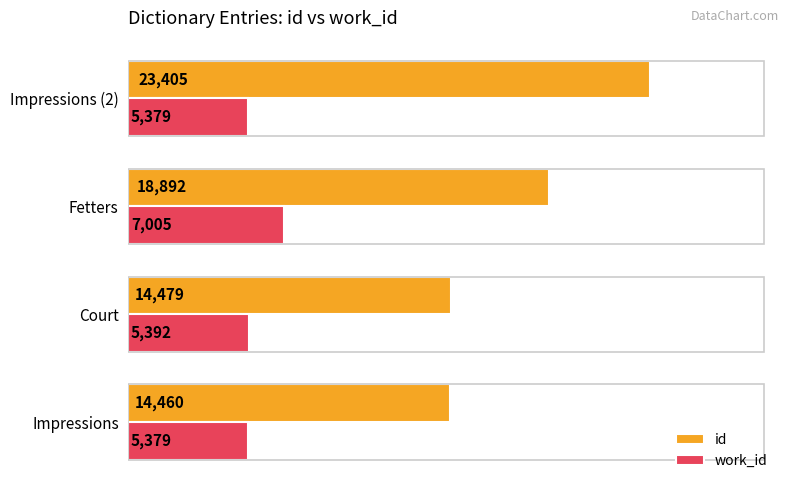

What is the sum of the work_id values at Impressions (2) and Court?

10771